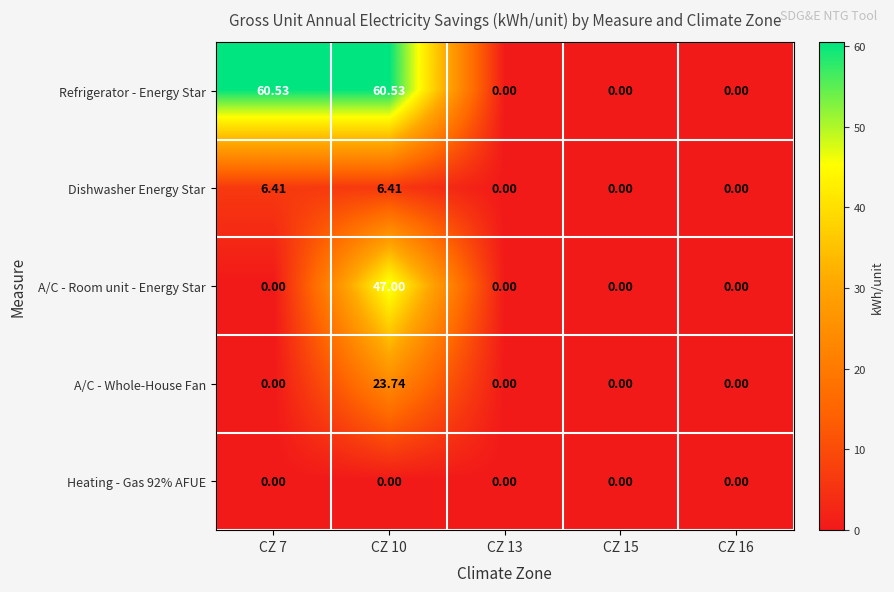

Which series has the largest range (max minus min)?

Refrigerator - Energy Star